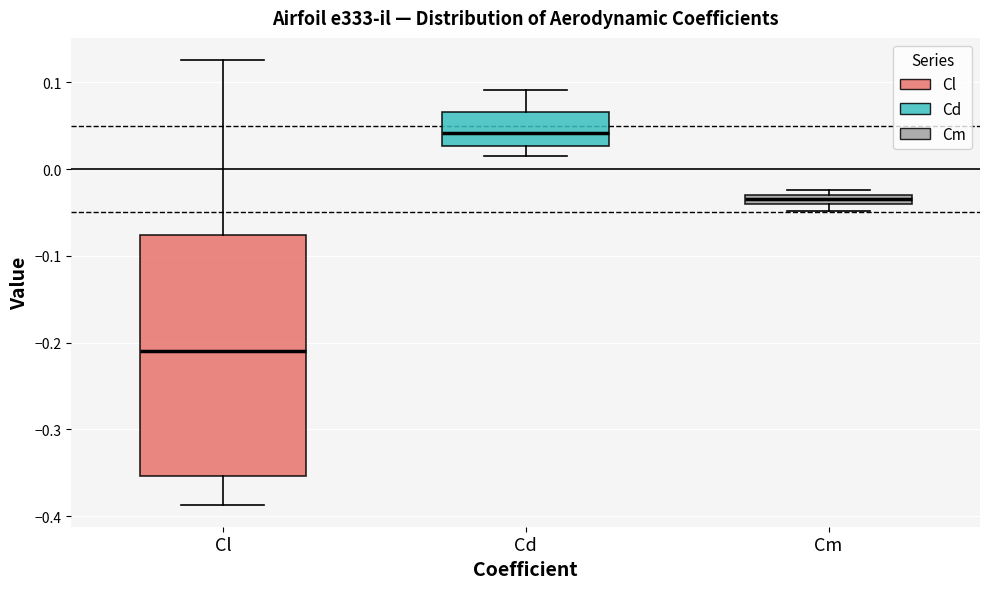

Which box's median line is the highest?

Cd